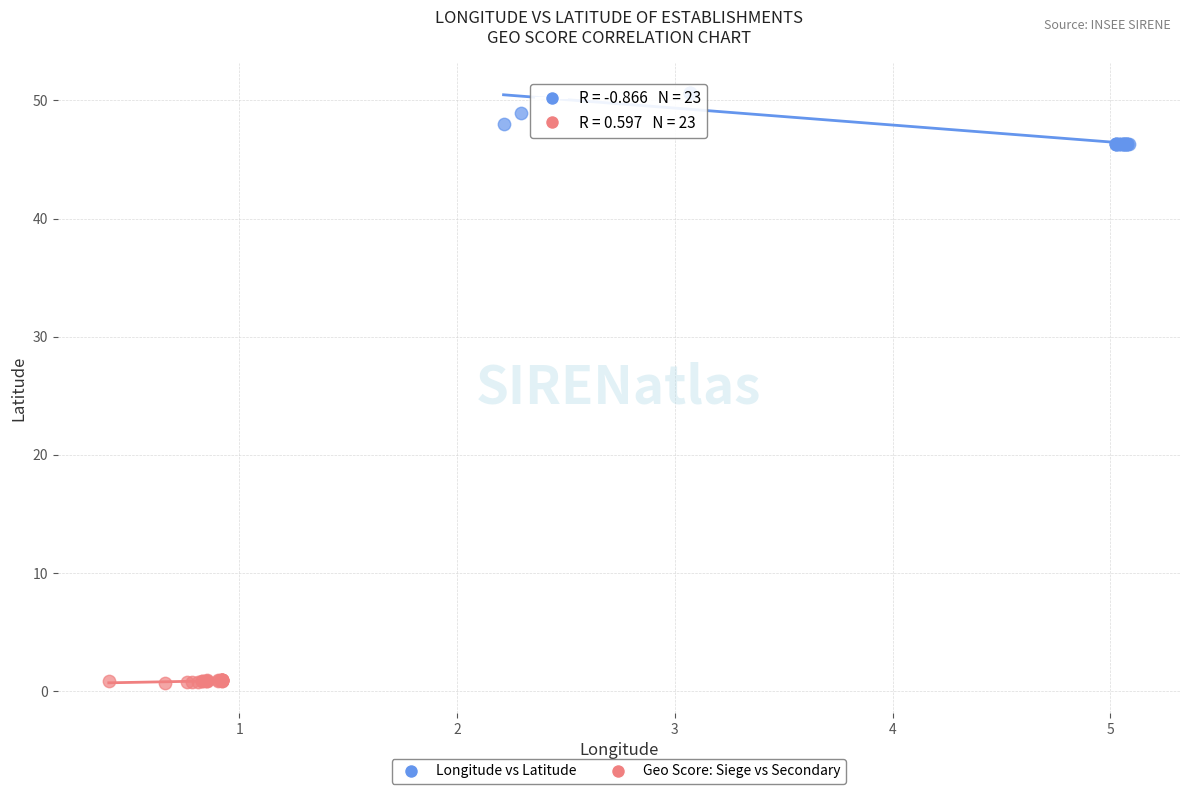

Which series has the largest Y range (max minus min)?

Longitude vs Latitude